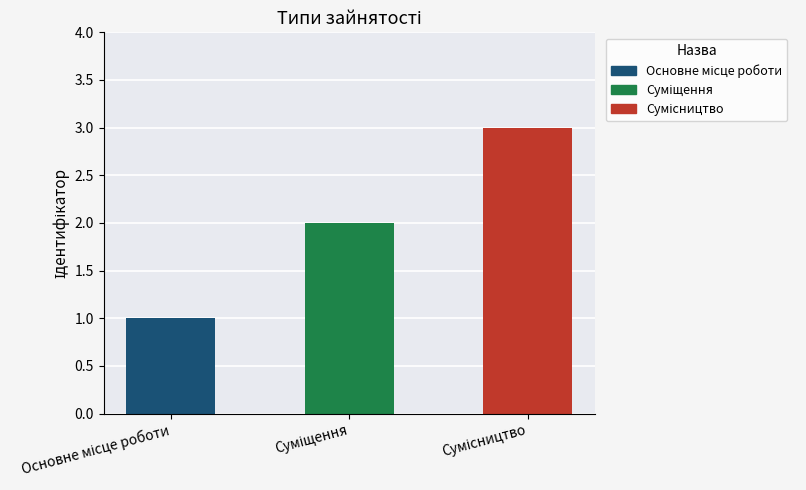

List the labels in order of value, smallest first.

Основне місце роботи, Суміщення, Сумісництво